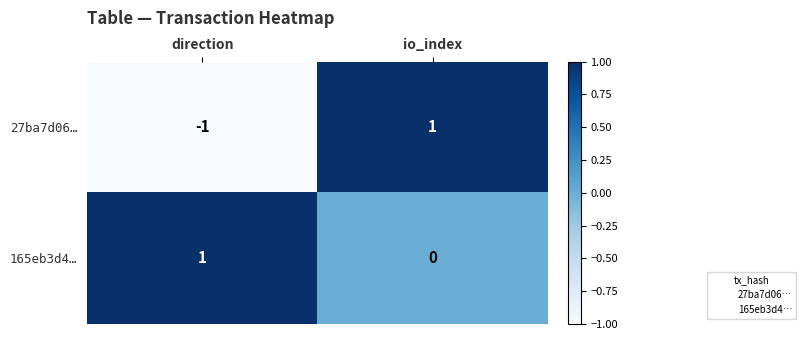

Where is 165eb3d4… nearest to the value 0?

io_index